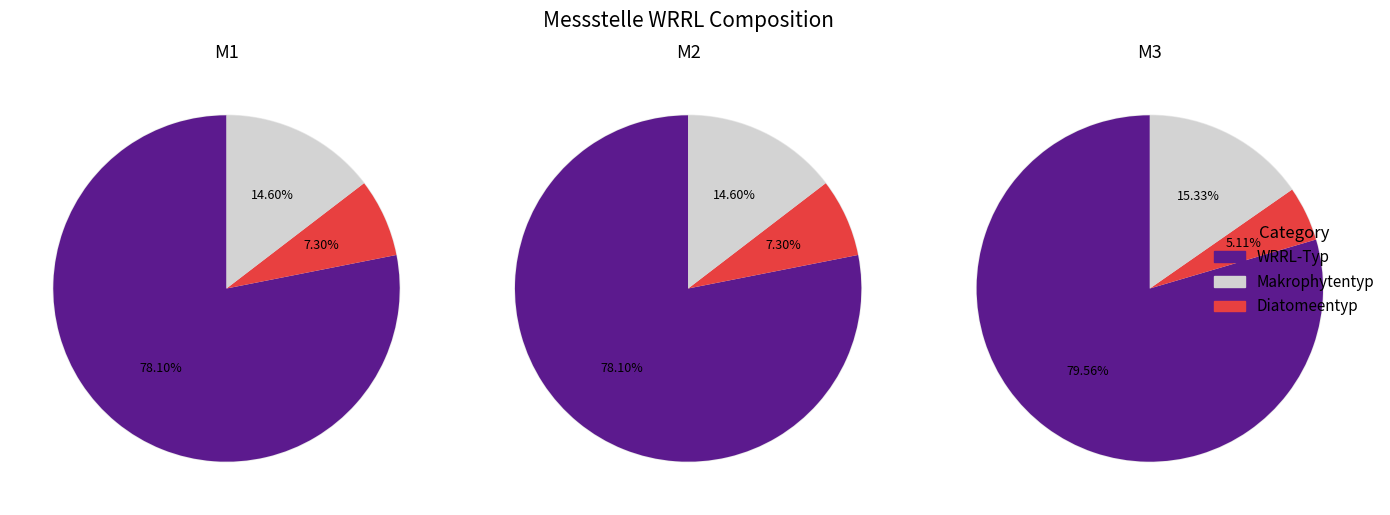

Is it true that M3 is 40% of the pie?

False